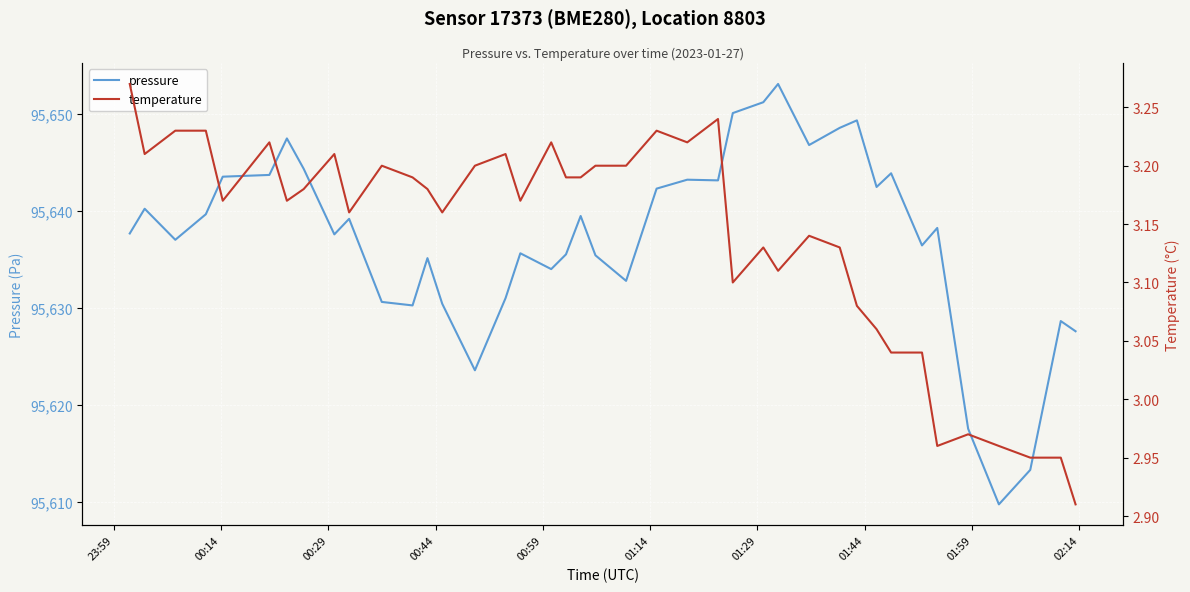

Does the chart display data point markers on the line(s)?

No